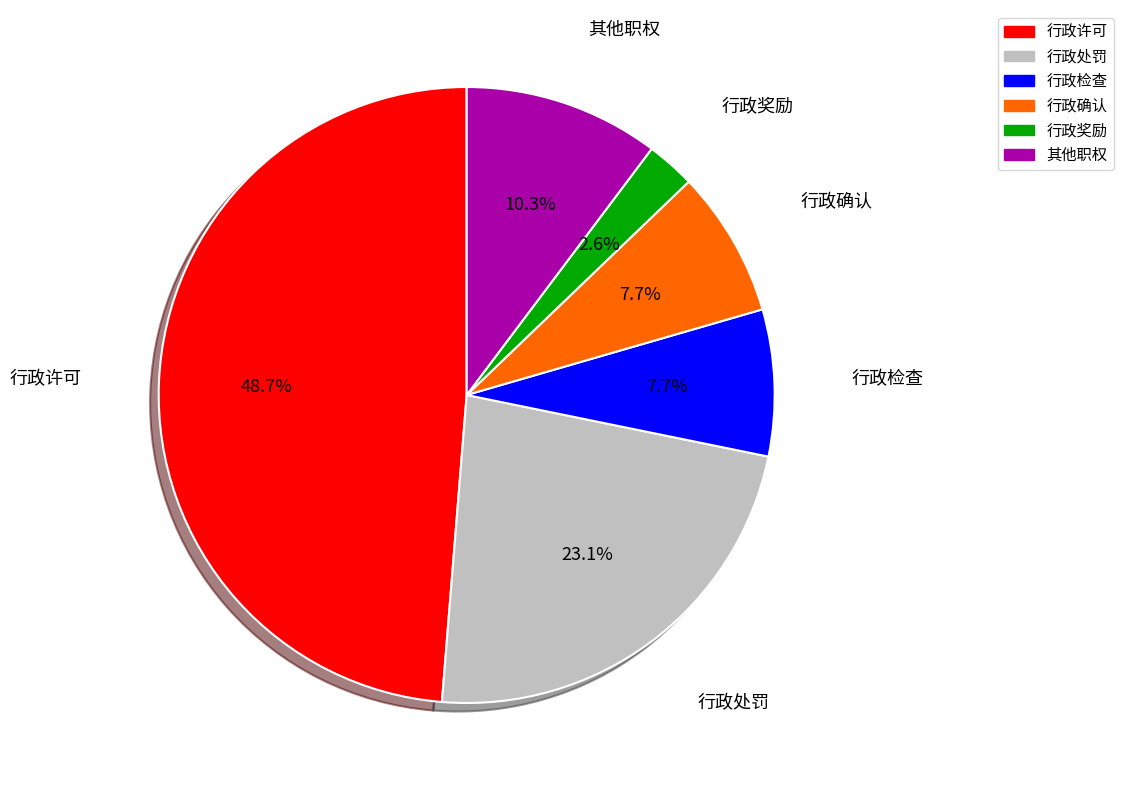

Is it true that 行政许可 is 56% of the pie?

False